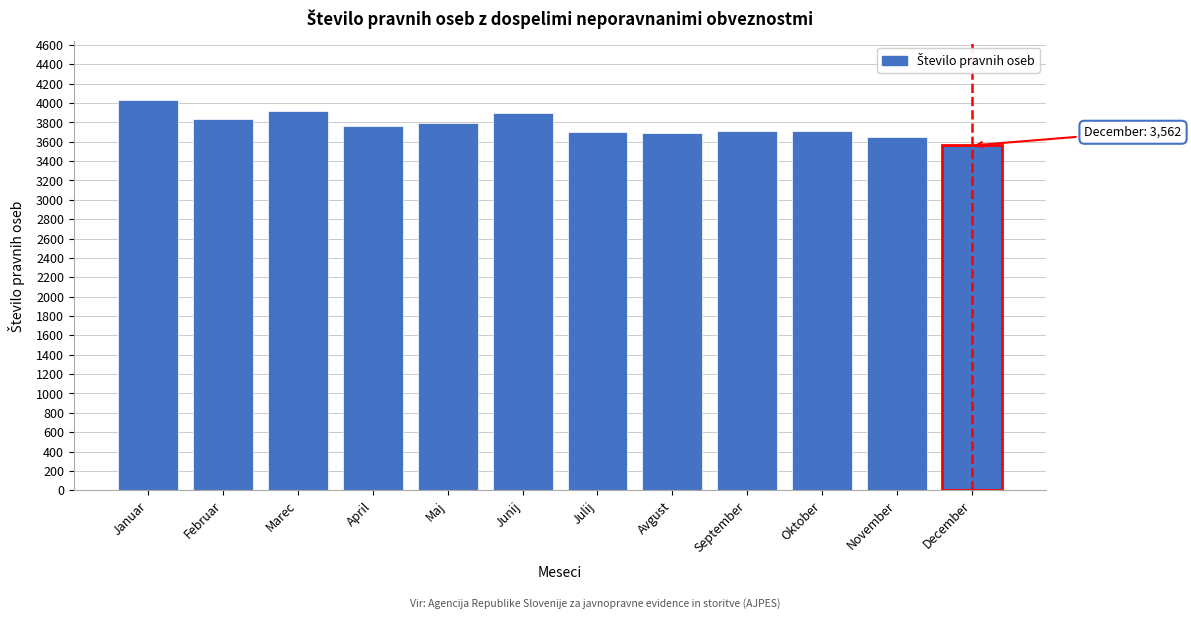

What is the label of the 4th bar from the right?

September